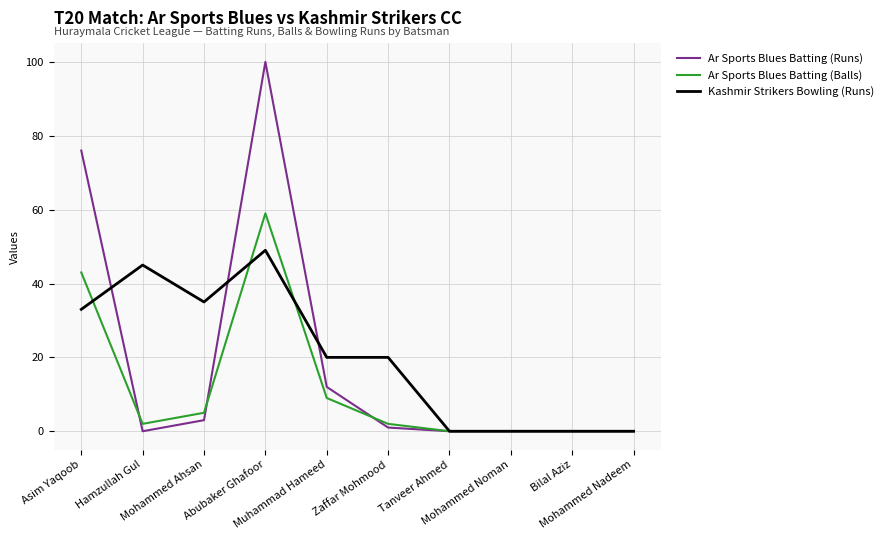

At which label does Kashmir Strikers Bowling (Runs) reach its peak?

Abubaker Ghafoor